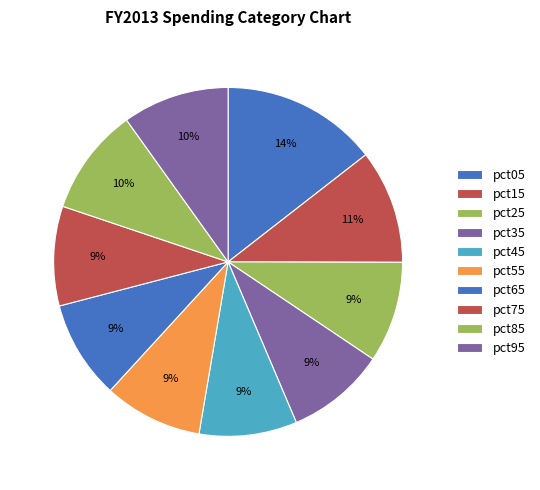

How many segments does this pie chart have?

10